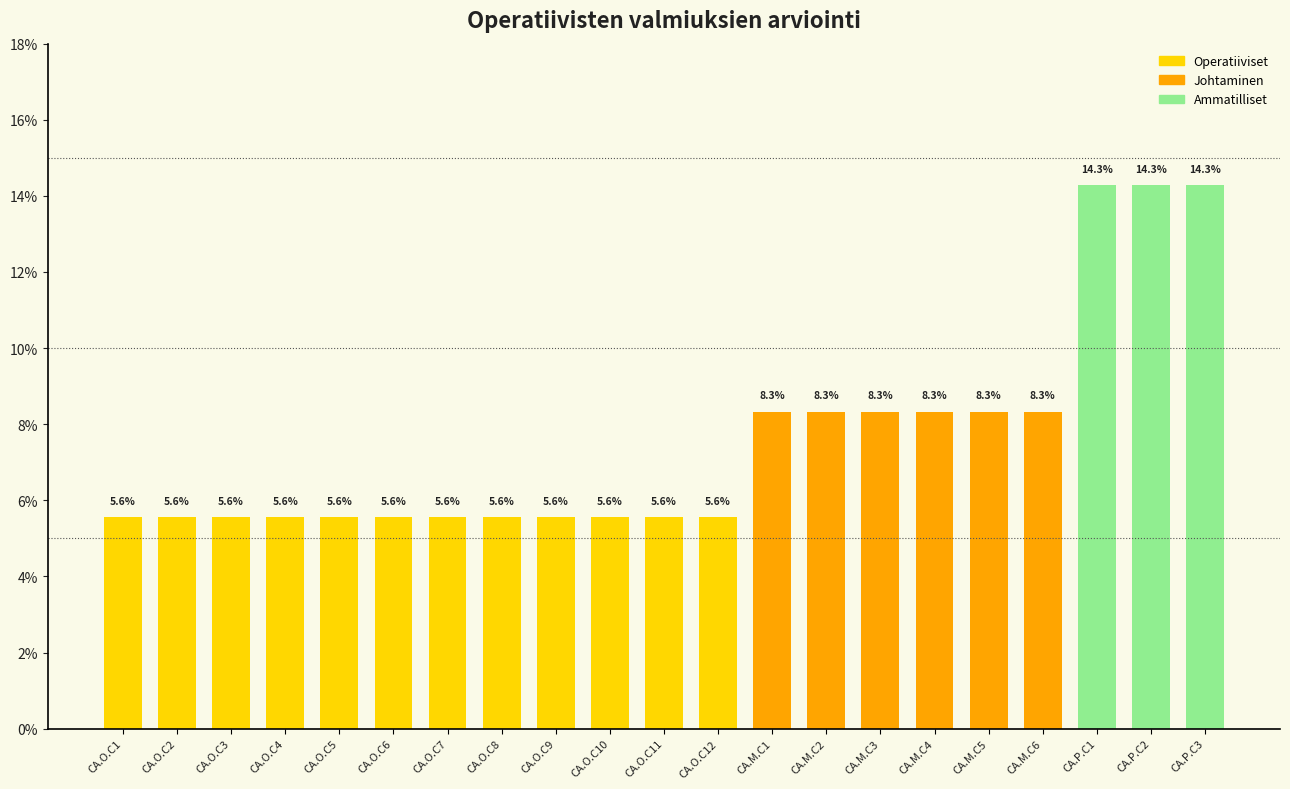

Read the value at CA.O.C4.

5.6